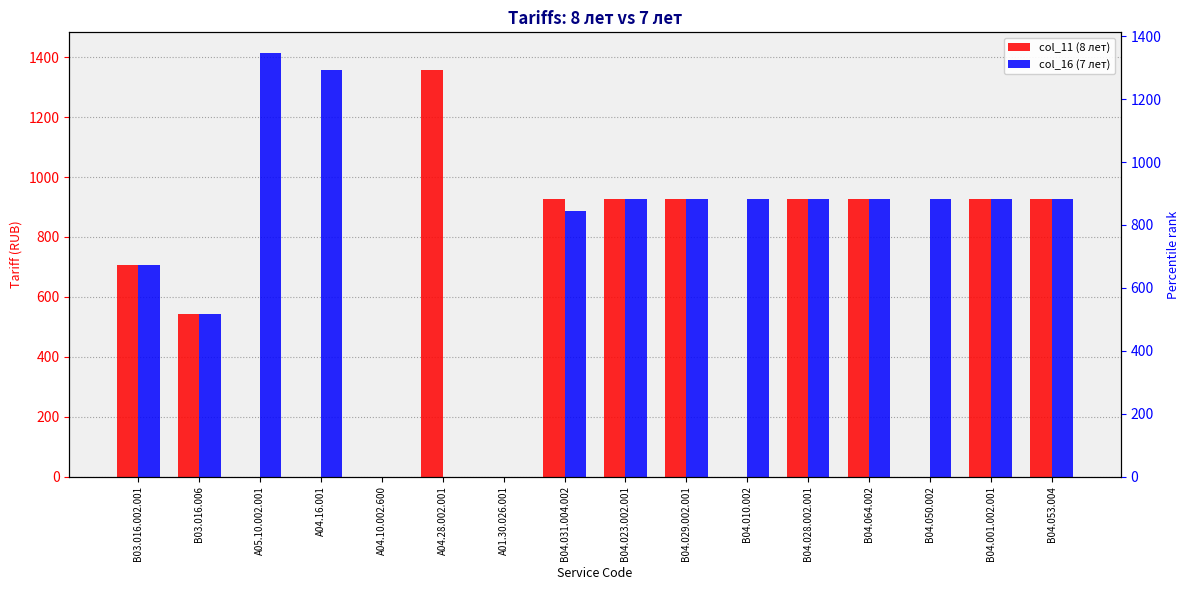

Where is col_11 (8 лет) nearest to the value 679?

B03.016.002.001